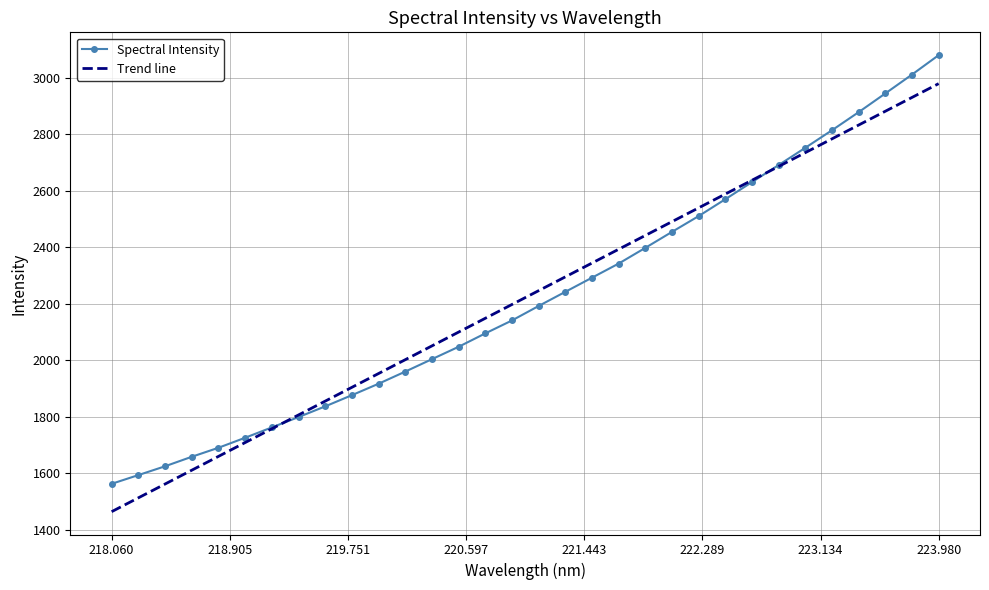

Reading left to right, extract all data points from this chart.

Spectral Intensity: 1563.0	1593.9	1625.1	1658.7	1690.6	1726.1	1762.8	1799.3	1837.2	1876.8	1917.4	1960.3	2004.3	2048.2	2095.6	2141.4	2192.6	2242.7	2292.8	2342.7	2398.4	2455.0	2510.9	2570.5	2631.2	2691.5	2752.6	2814.6	2878.6	2944.8	3011.5	3080.2
Trend line: 1464.4	1513.3	1562.2	1611.2	1660.1	1709.0	1757.9	1806.8	1855.7	1904.6	1953.6	2002.5	2051.3	2100.2	2149.1	2198.0	2246.9	2295.7	2344.6	2393.4	2442.3	2491.2	2540.0	2588.8	2637.7	2686.5	2735.3	2784.2	2833.0	2881.8	2930.6	2979.4